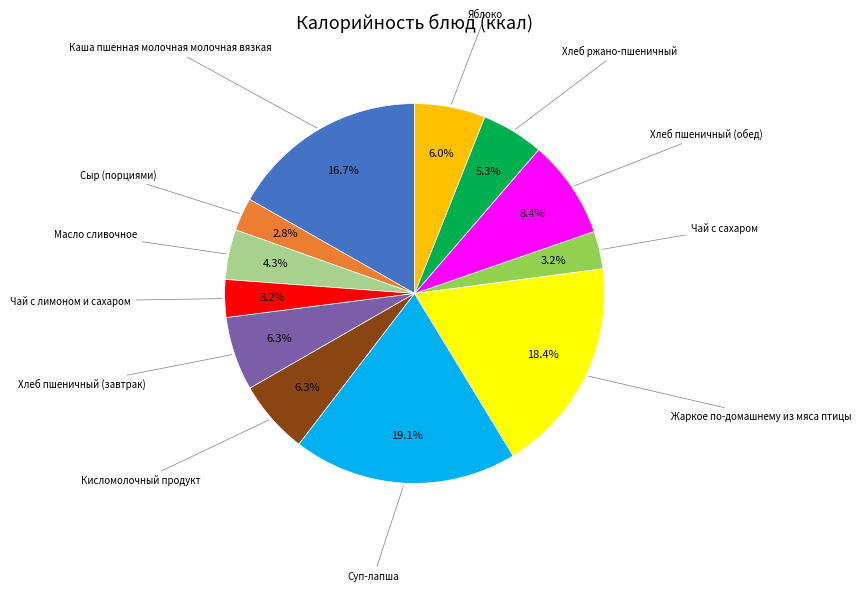

Is there a majority slice in this chart?

No